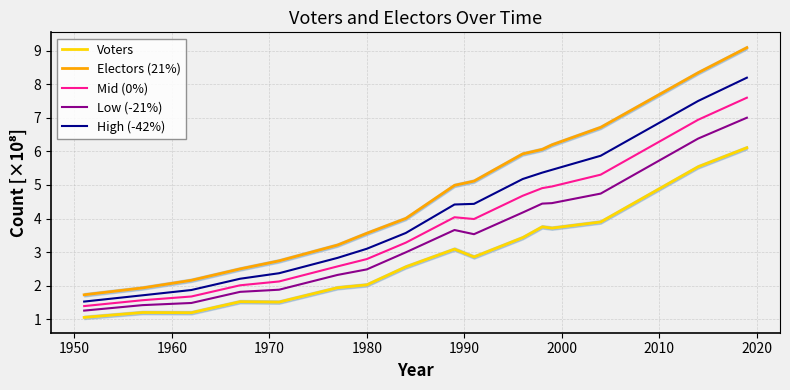

What is the maximum value for High (-42%)?

8.2